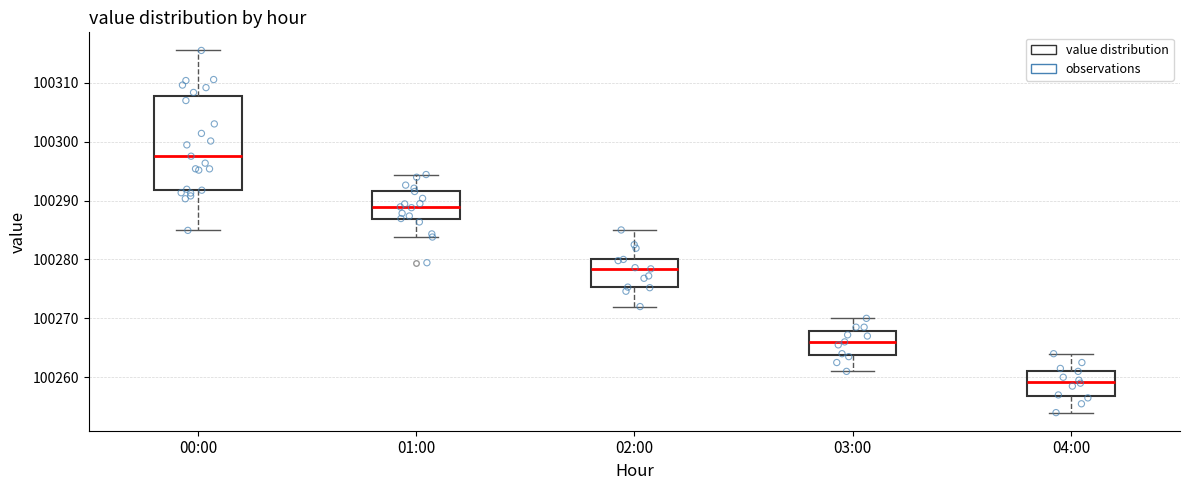

Reading left to right, read every box against the y-axis: the position of its median line, the range the box covers, and the ends of its whiskers. The values are not printed on the chart, so give them approximately, as read against the axis.

00:00: median 100298, box 100292 to 100308, whiskers 100285 to 100315
01:00: median 100289, box 100287 to 100292, whiskers 100284 to 100294
02:00: median 100278, box 100275 to 100280, whiskers 100272 to 100285
03:00: median 100266, box 100264 to 100268, whiskers 100261 to 100270
04:00: median 100259, box 100257 to 100261, whiskers 100254 to 100264